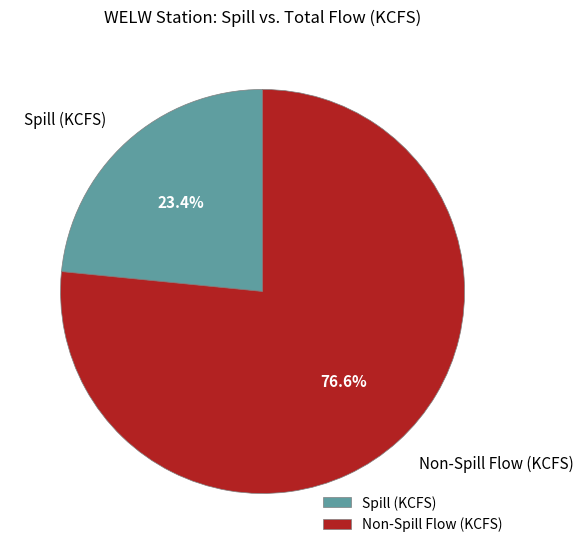

Which category has the biggest portion of the pie?

Non-Spill Flow (KCFS)